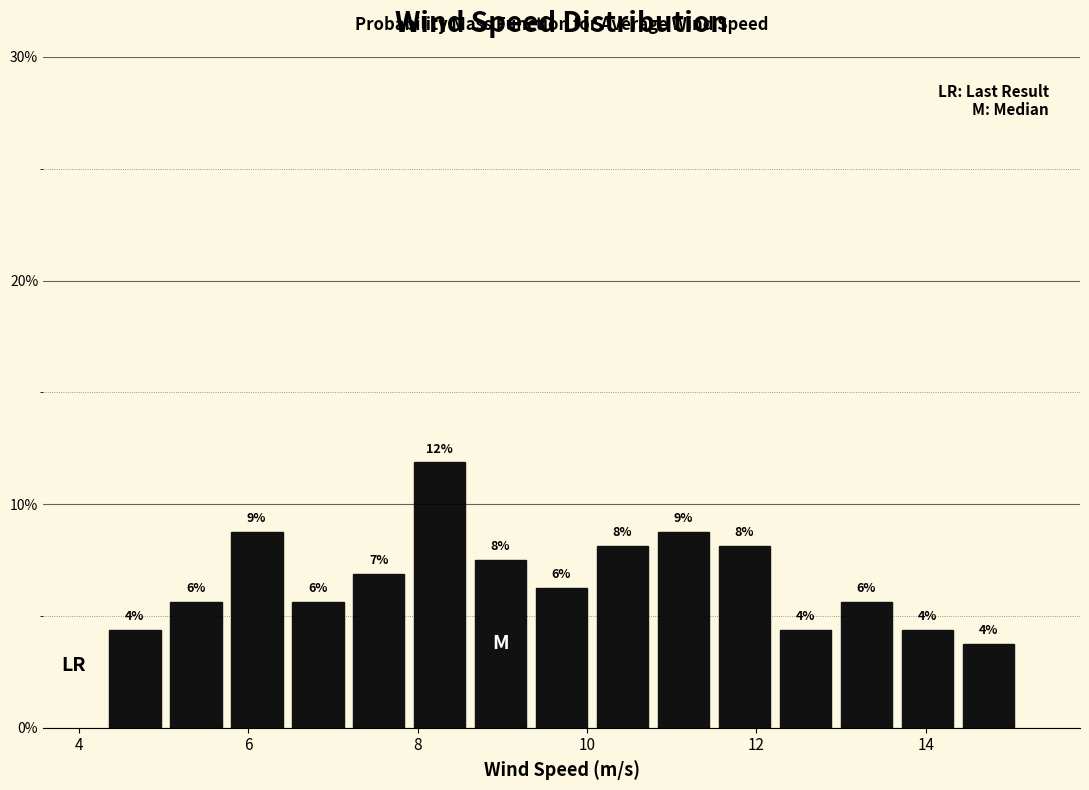

Read against the x-axis, roughly where is the centre of the tallest bar?

8.2